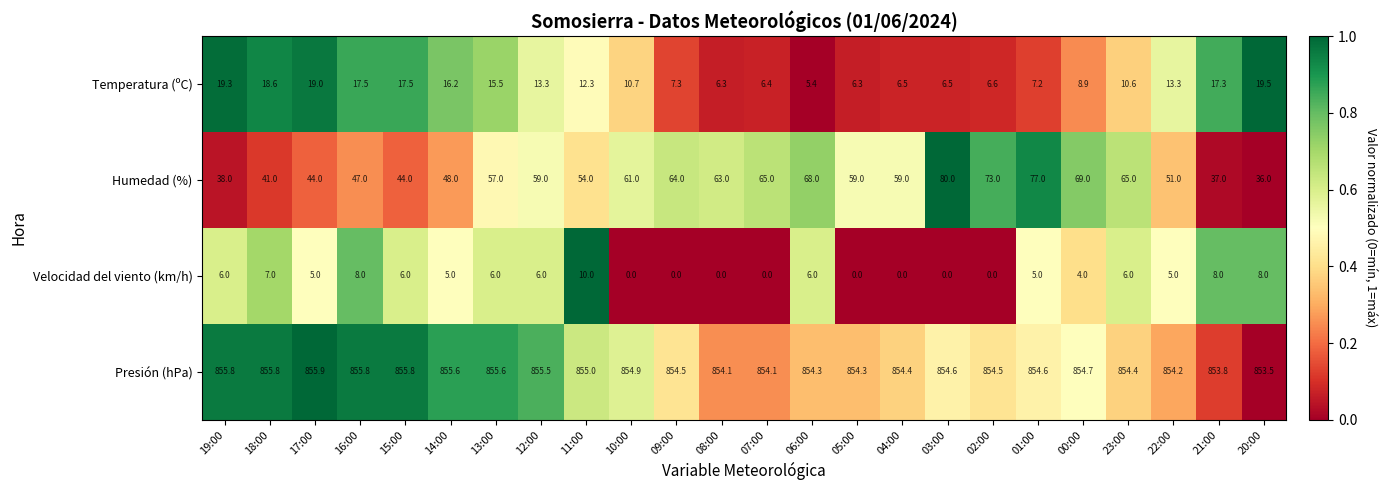

Which series has the largest range (max minus min)?

Humedad (%)